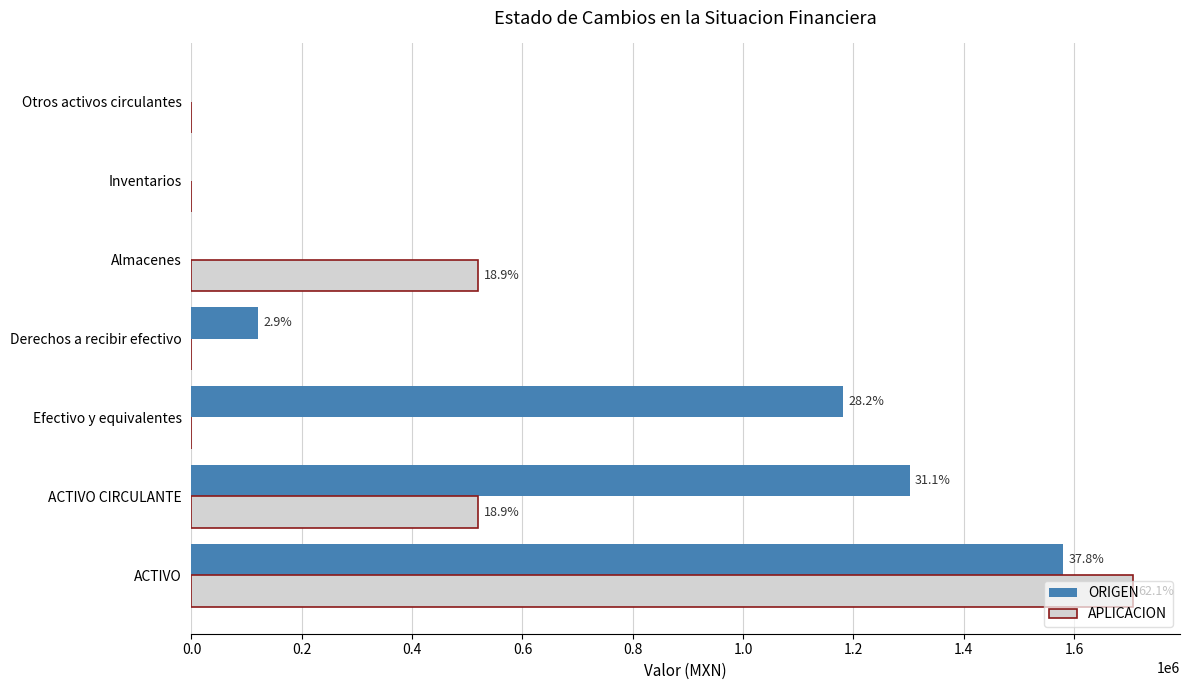

What position from the left is Almacenes?

5